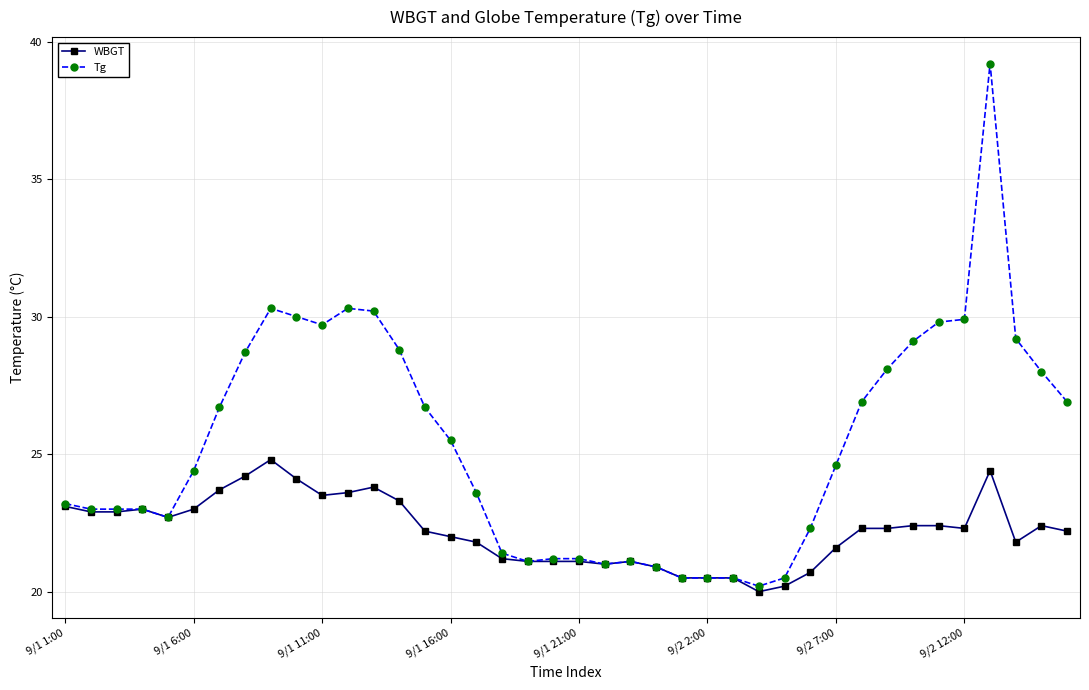

What is the minimum value shown in the chart?

20.0